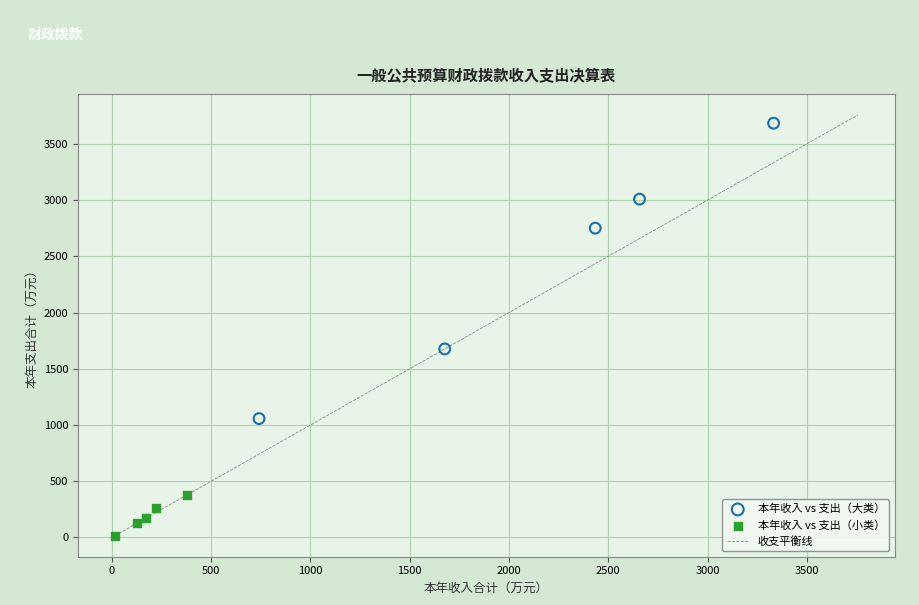

Which series contains the lowest Y value?

本年收入 vs 支出（小类）